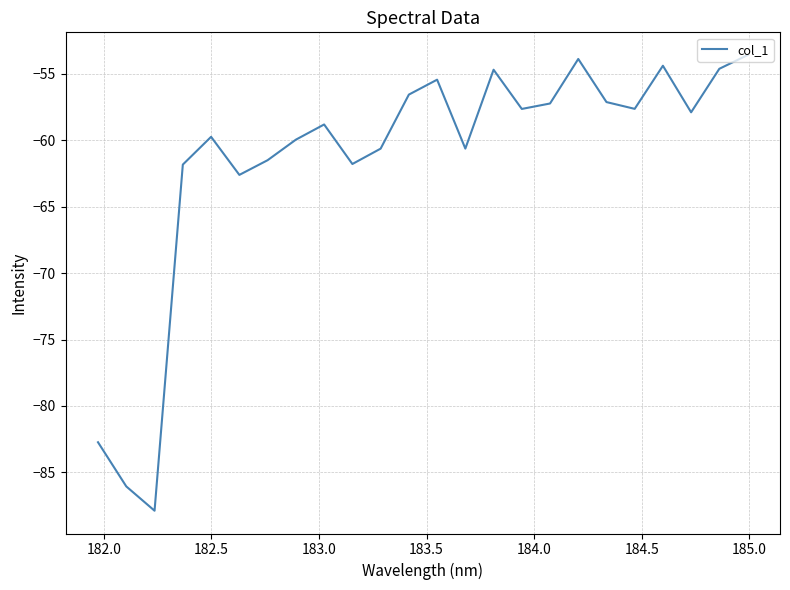

What is the minimum value shown in the chart?

-87.9